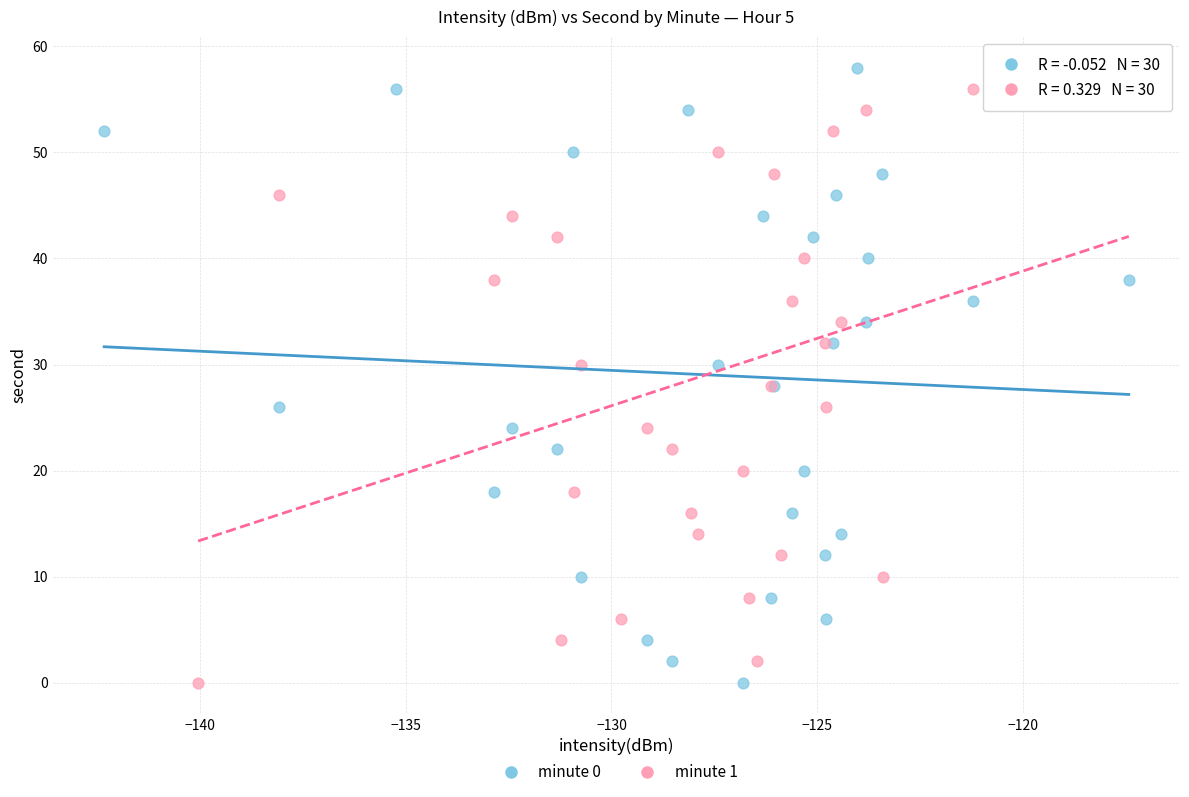

What are all the series names shown in the legend?

minute 0, minute 1